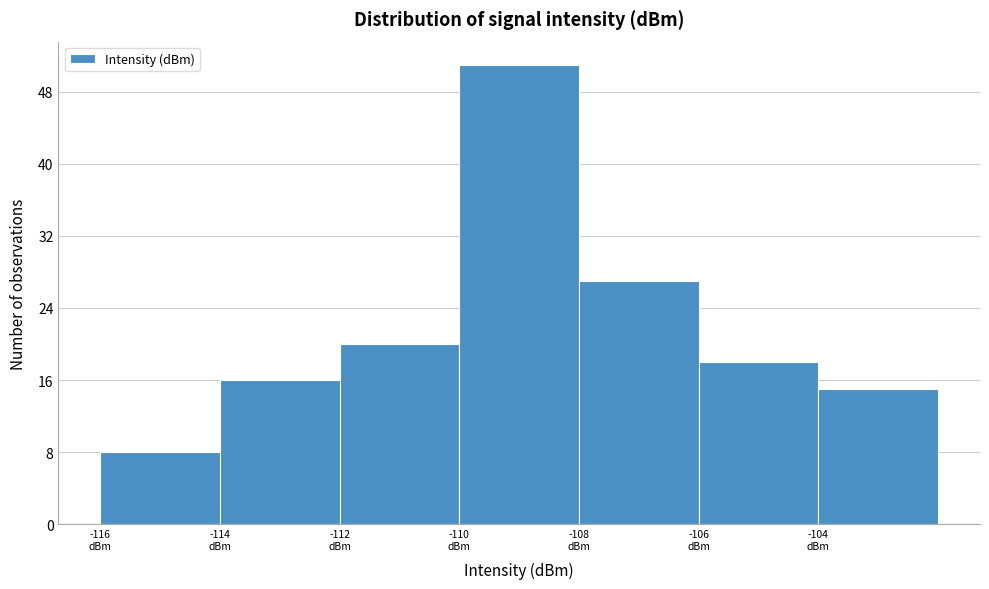

How tall is the bar that spans -116 to -114 on the x-axis? The values are not printed on the chart, so give them approximately, as read against the axis.

8